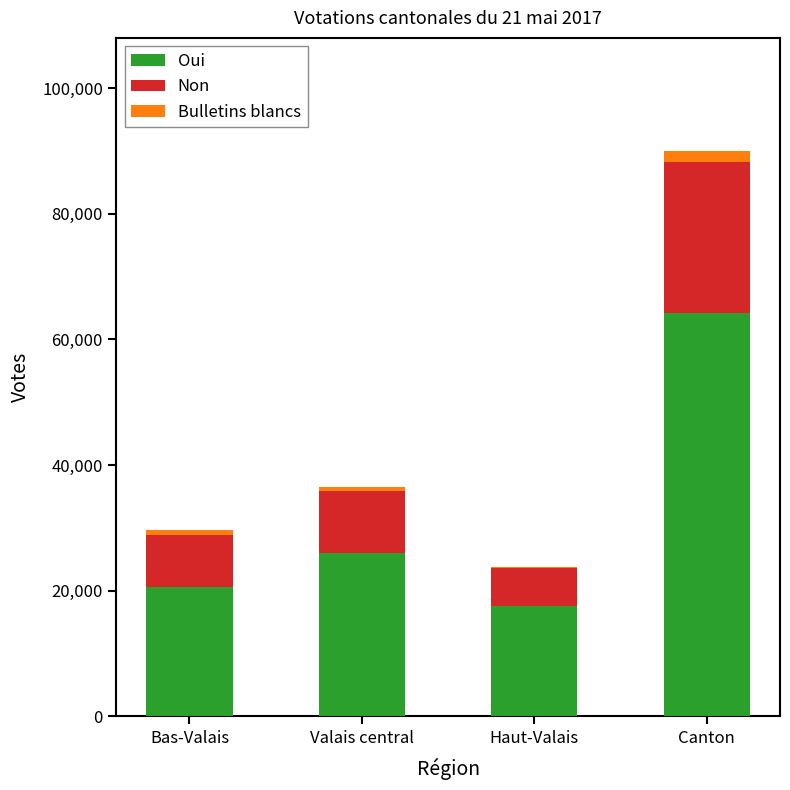

The value of Oui at Haut-Valais is 8240. True or false?

False